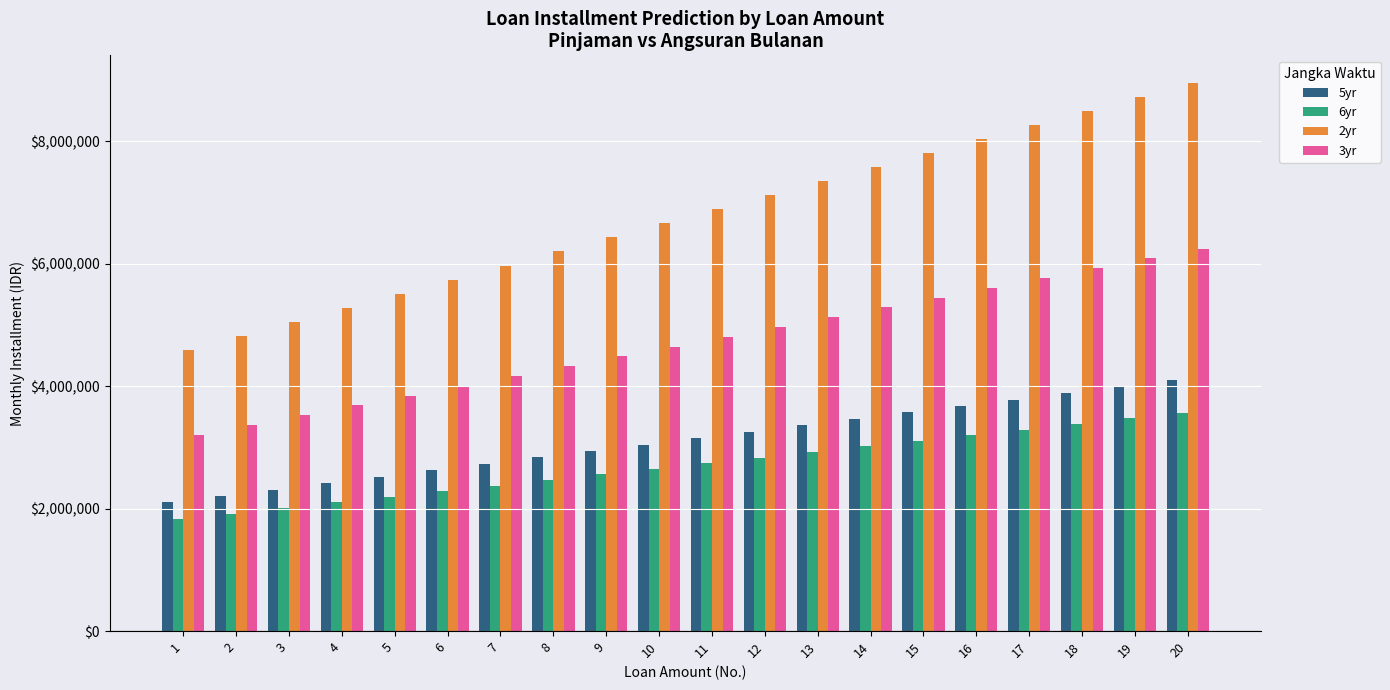

Which series changed the most between 9 and 20?

2yr